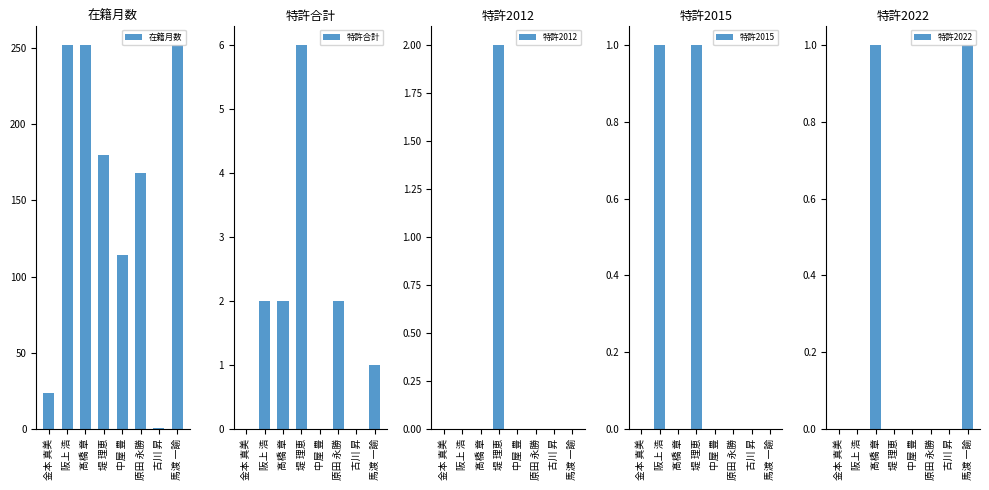

What are all the series names shown in the legend?

在籍月数, 特許合計, 特許2012, 特許2015, 特許2022